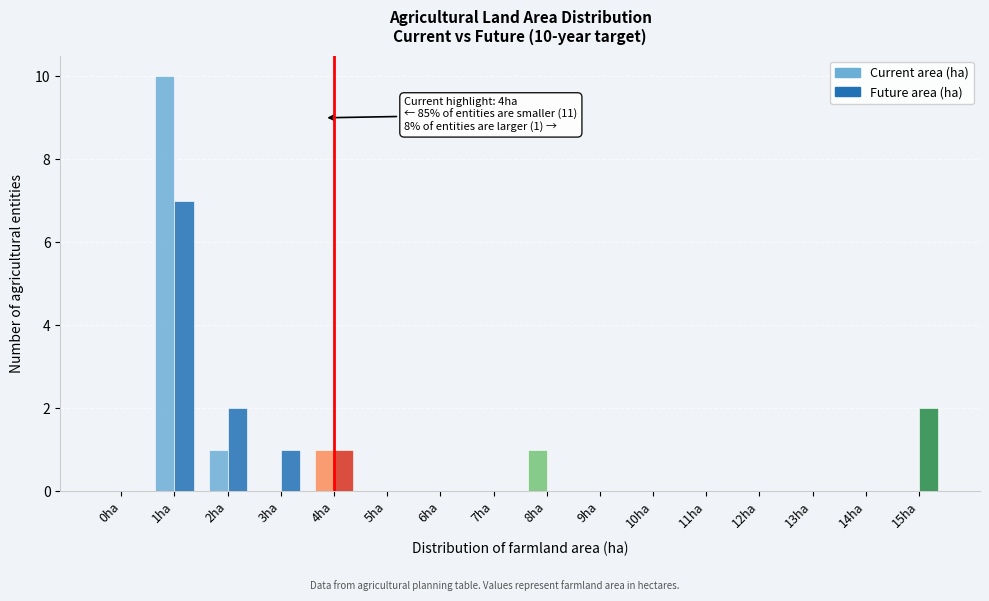

At which label does Future area (ha) reach its peak?

1ha